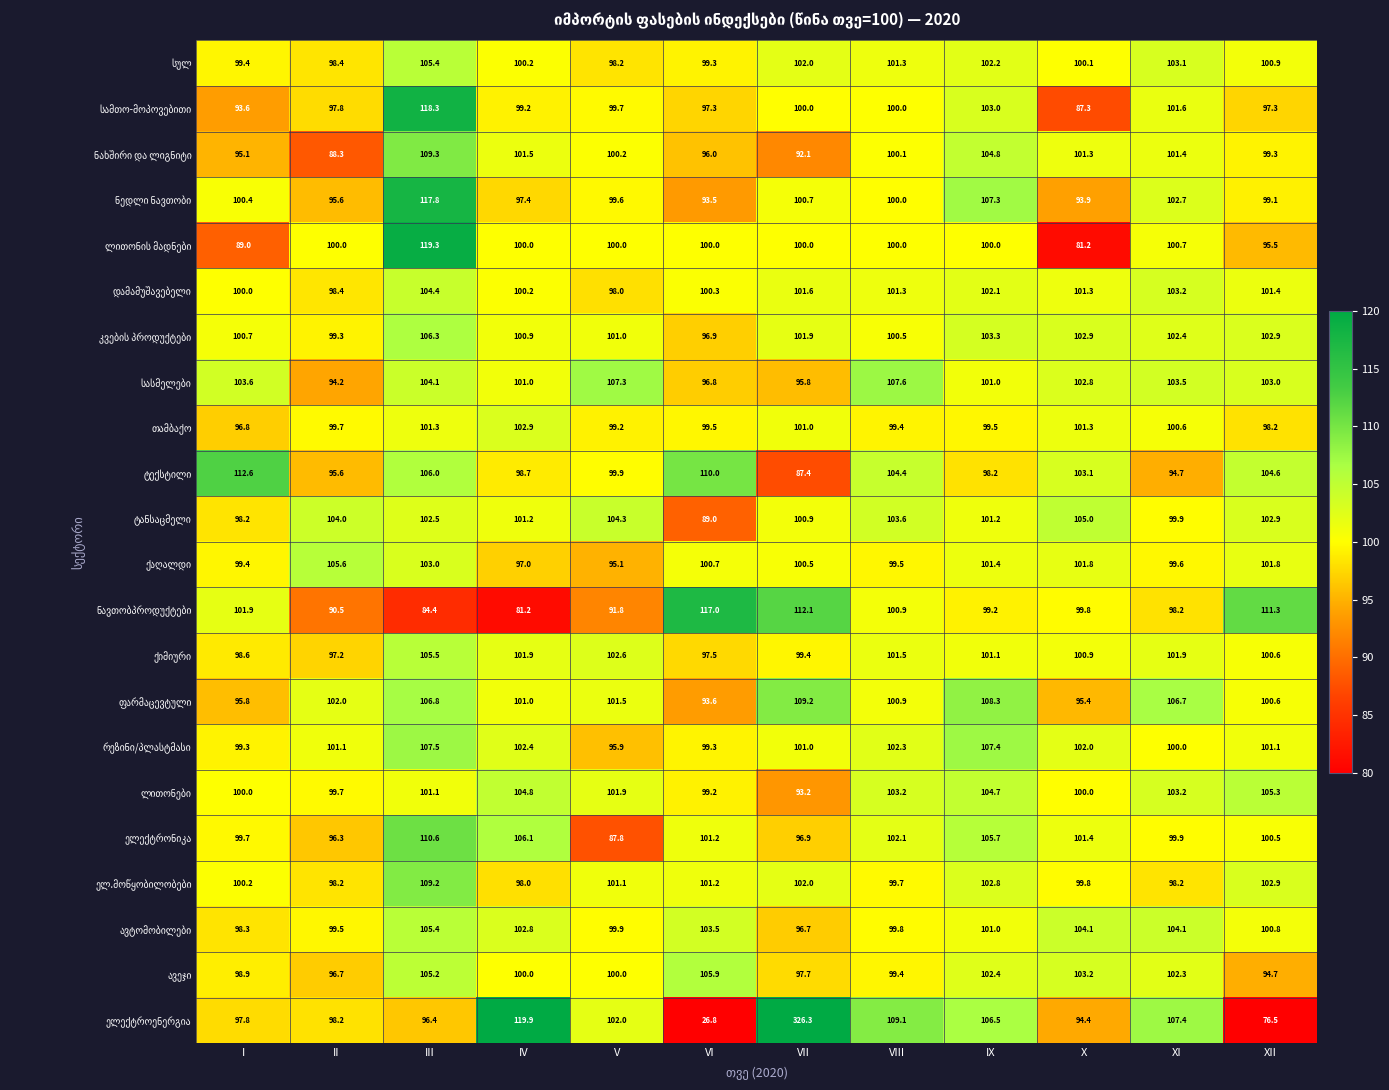

At which category is the sum across all series the highest?

VII